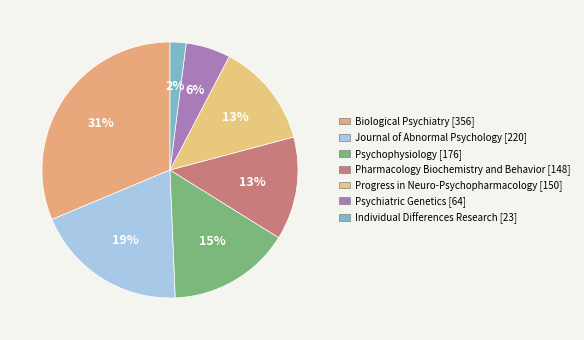

Which has a higher value, Pharmacology Biochemistry and Behavior or Individual Differences Research?

Pharmacology Biochemistry and Behavior